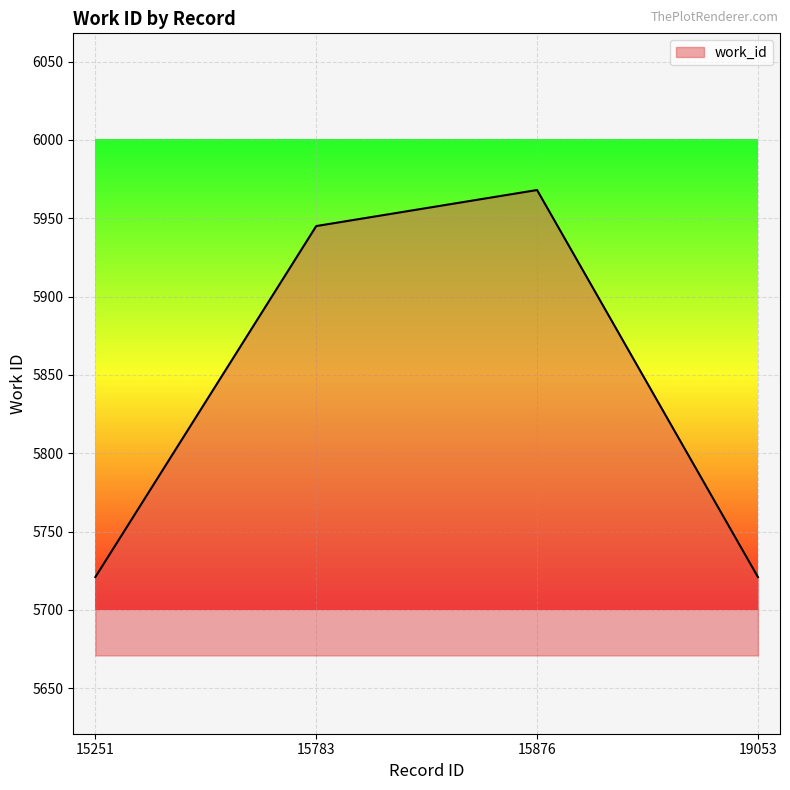

What is the difference between the values at 15876 and 15783?

23